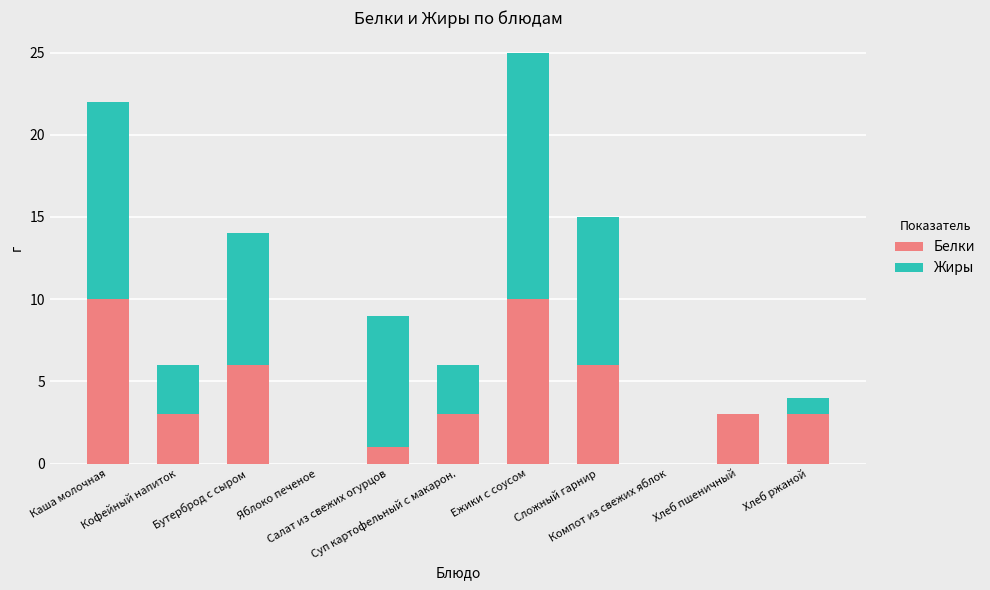

What is the sum of all Белки values?

45